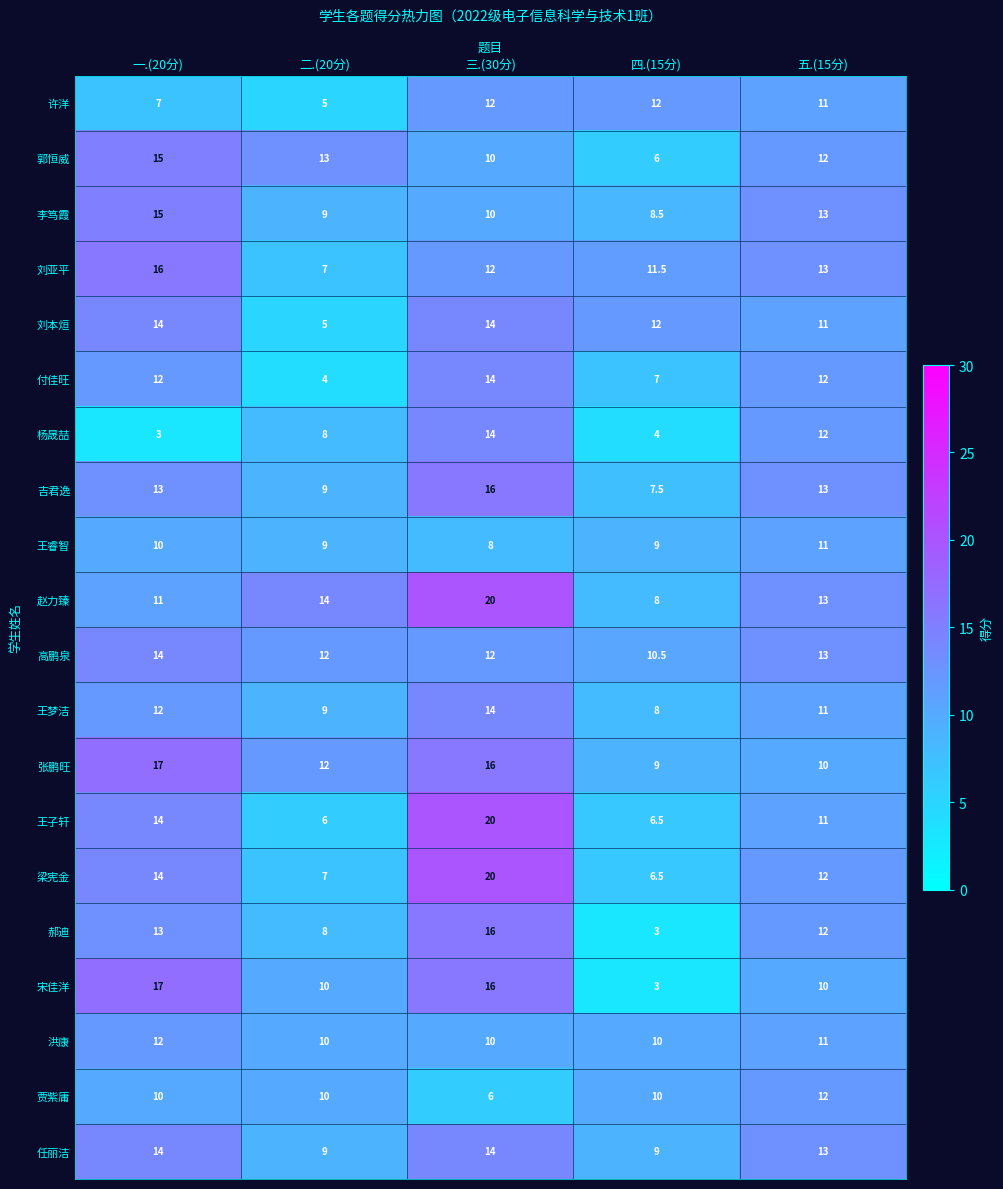

At which label does 许洋 first exceed 11?

三.(30分)